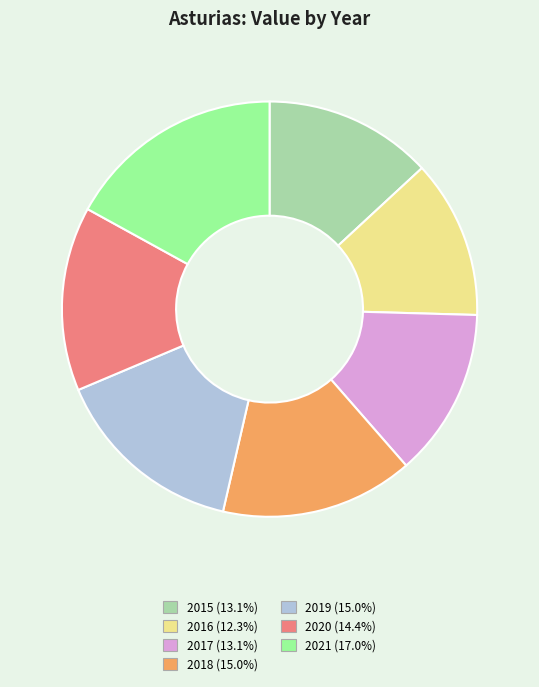

Is it true that 2020 is 1% of the pie?

False